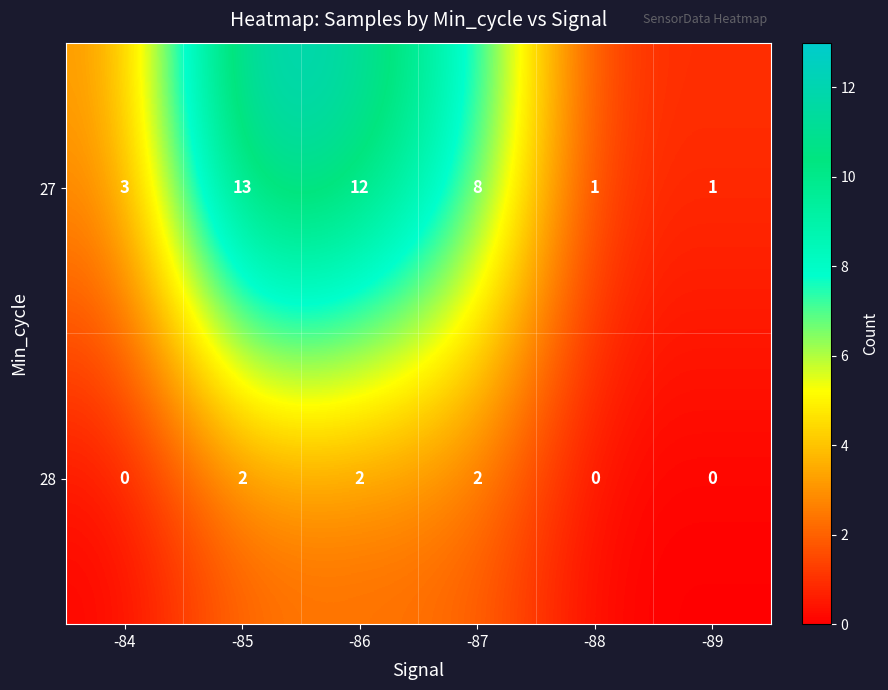

Which category has the highest value in the 27 series?

-85